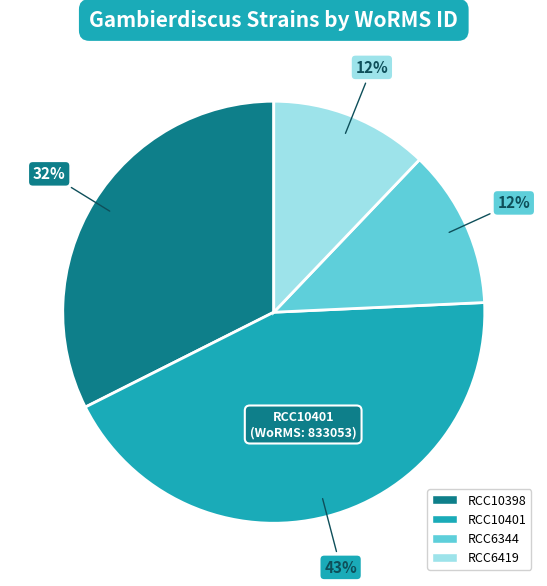

What is the ratio of the value at RCC10401 to the value at RCC6344?

3.6